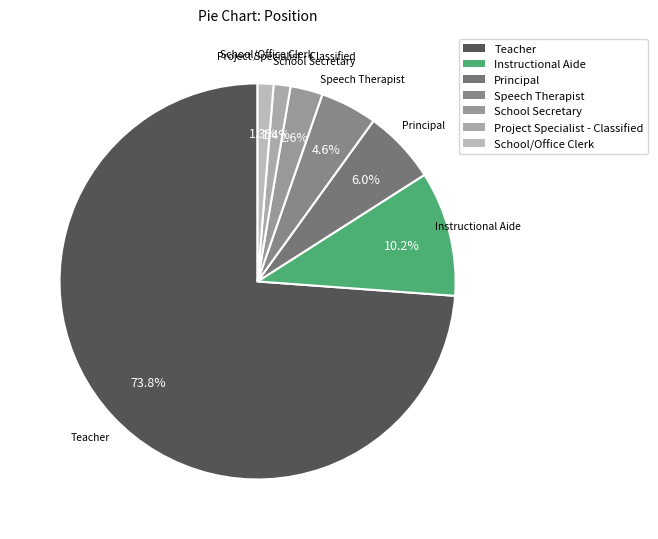

To the nearest percent, what is the difference between the largest and smallest slice percentages?

73%